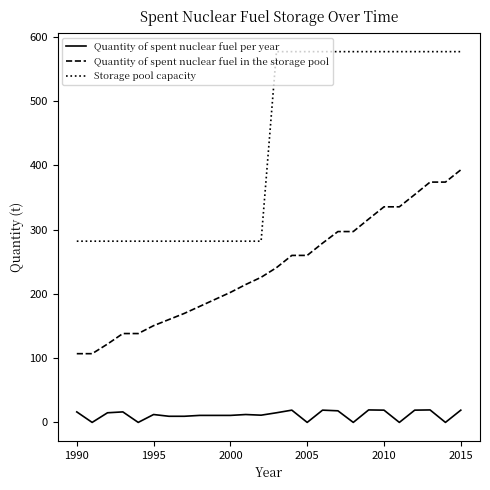

What is the maximum value shown in the chart?

576.9